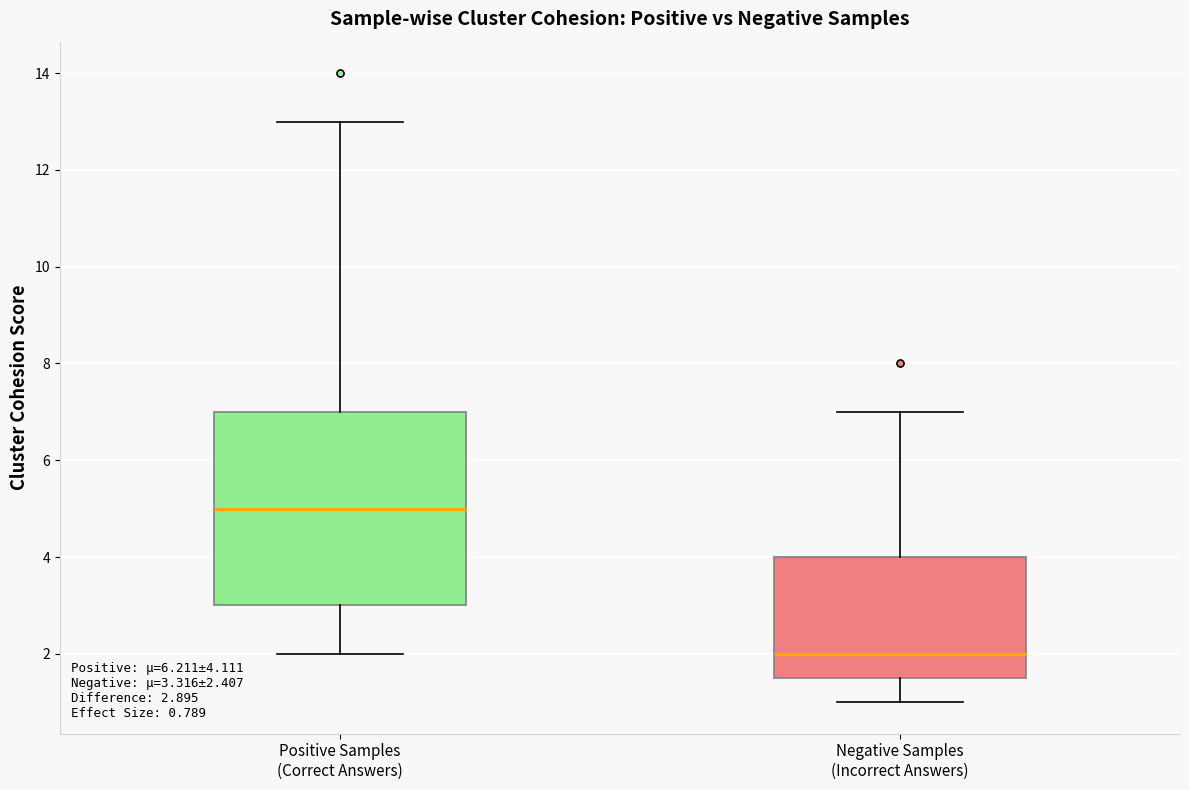

Which box is the tallest, from its lower edge to its upper edge?

Positive Samples (Correct Answers)